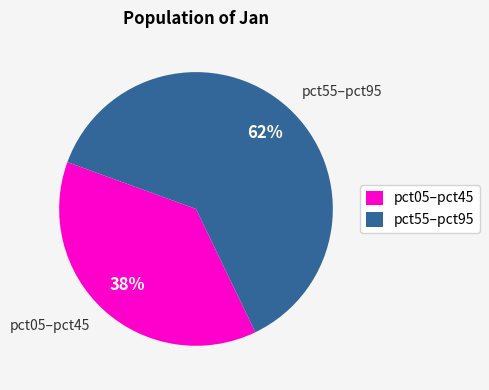

Between pct05–pct45 and pct55–pct95, which is larger?

pct55–pct95